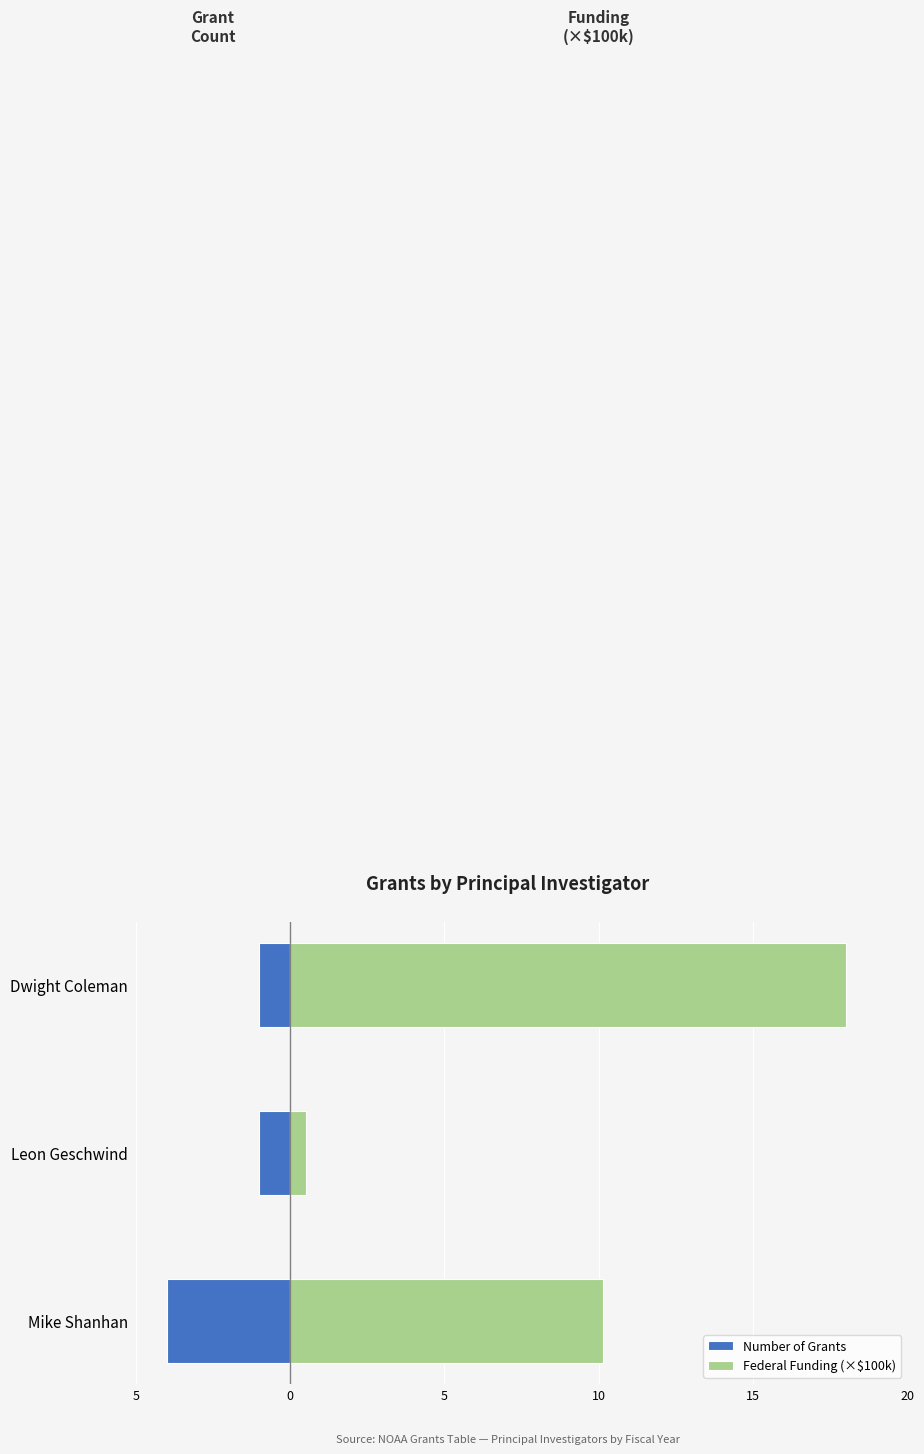

Reading right to left, list all the values displayed in this chart.

Number of Grants: -1.0	-1.0	-4.0
Federal Funding (×$100k): 18.0	0.5	10.1